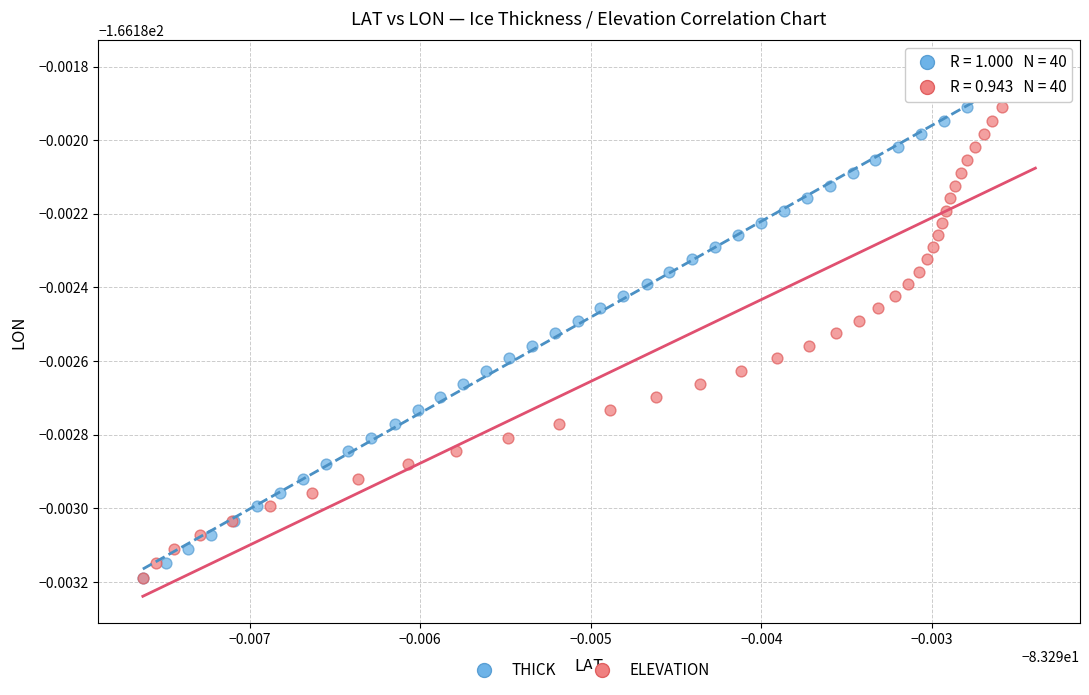

What are all the series names shown in the legend?

THICK, ELEVATION